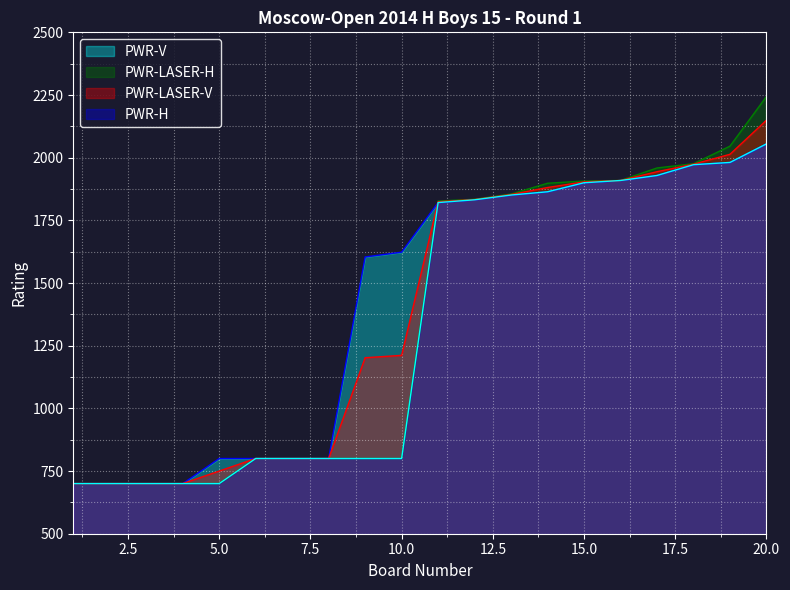

The value of PWR-LASER-H at 20.0 is 1344.8. True or false?

False